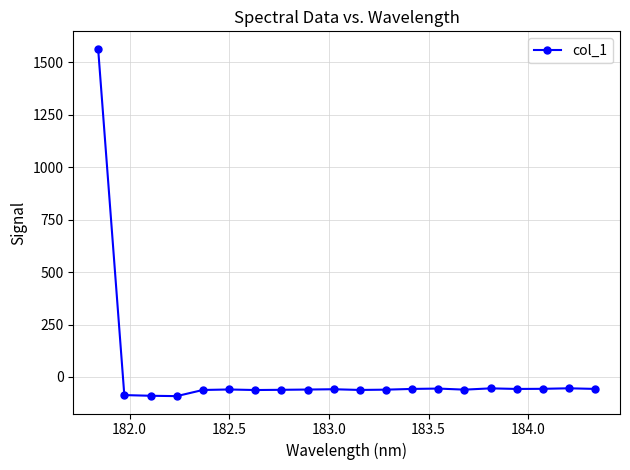

What is the value of the 6th point from the left?

-59.6